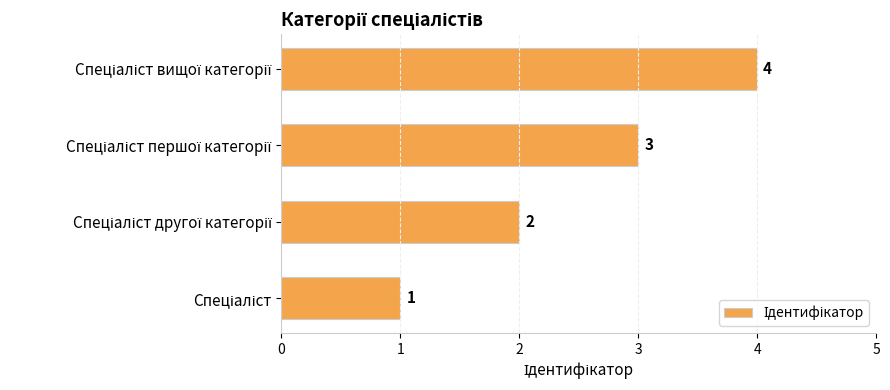

What is the sum of all values?

10